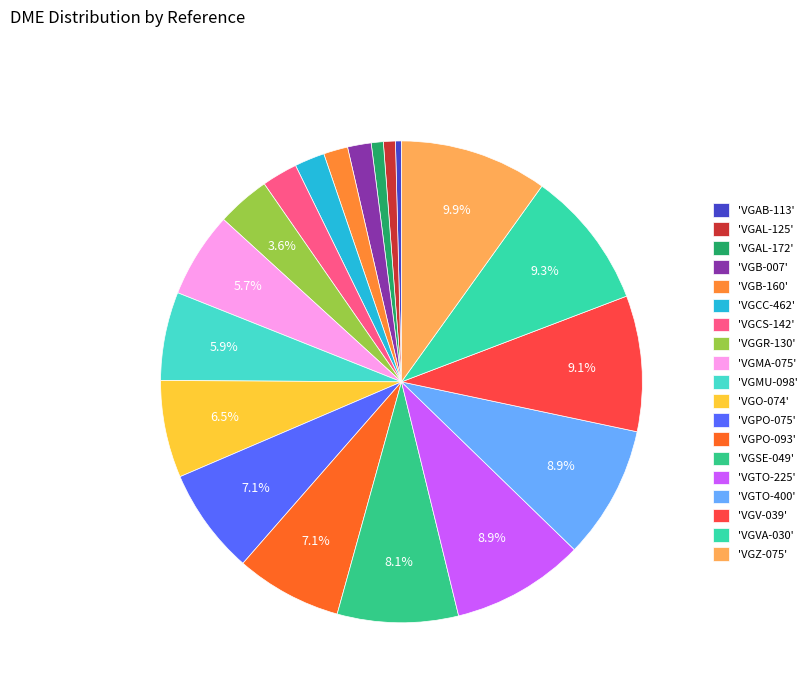

Rank the categories by value from highest to lowest.

VGZ-075, VGVA-030, VGV-039, VGTO-400, VGTO-225, VGSE-049, VGPO-093, VGPO-075, VGO-074, VGMU-098, VGMA-075, VGGR-130, VGCS-142, VGCC-462, VGB-160, VGB-007, VGAL-172, VGAL-125, VGAB-113